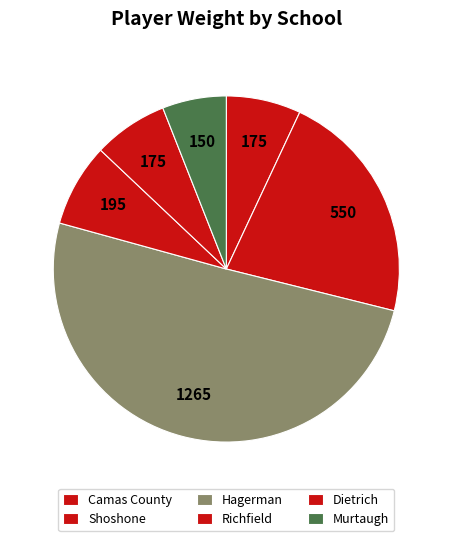

To the nearest percent, what percentage of the pie is Richfield?

8%